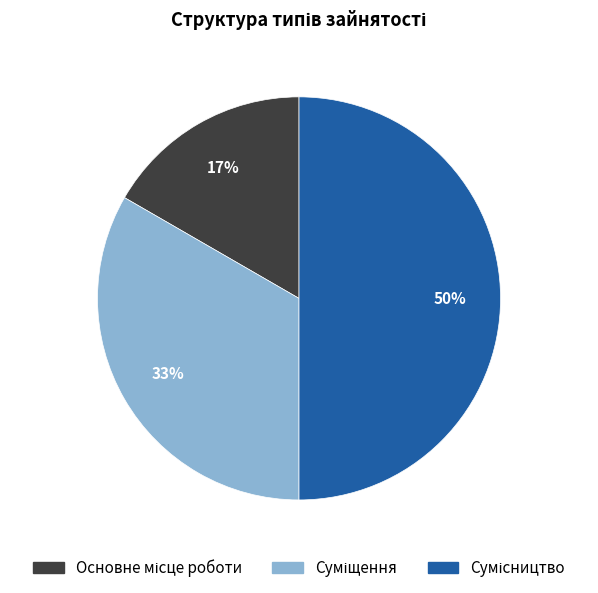

To the nearest percent, what is the average slice percentage?

33%